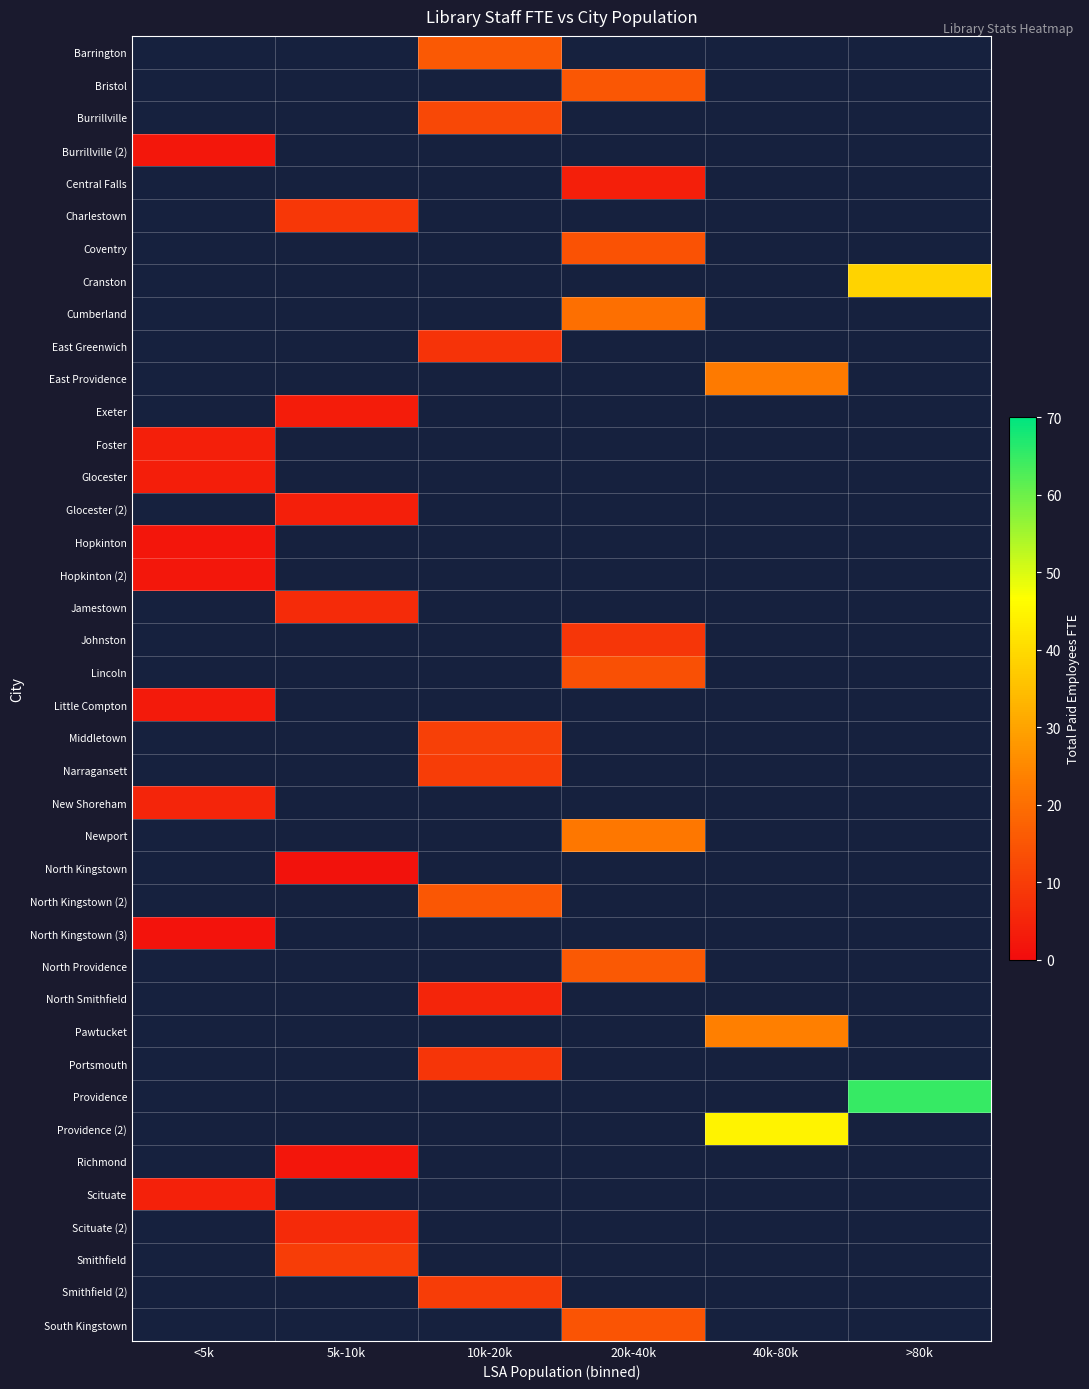

At which category does the chart reach its peak across all series?

>80k